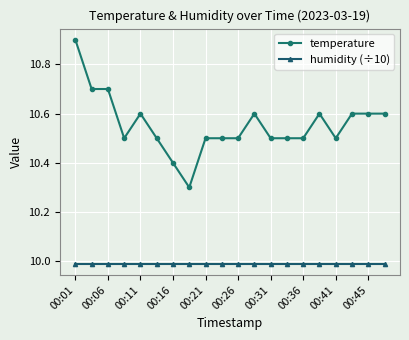

What is the value of the temperature point at the 5th from the left?

10.6